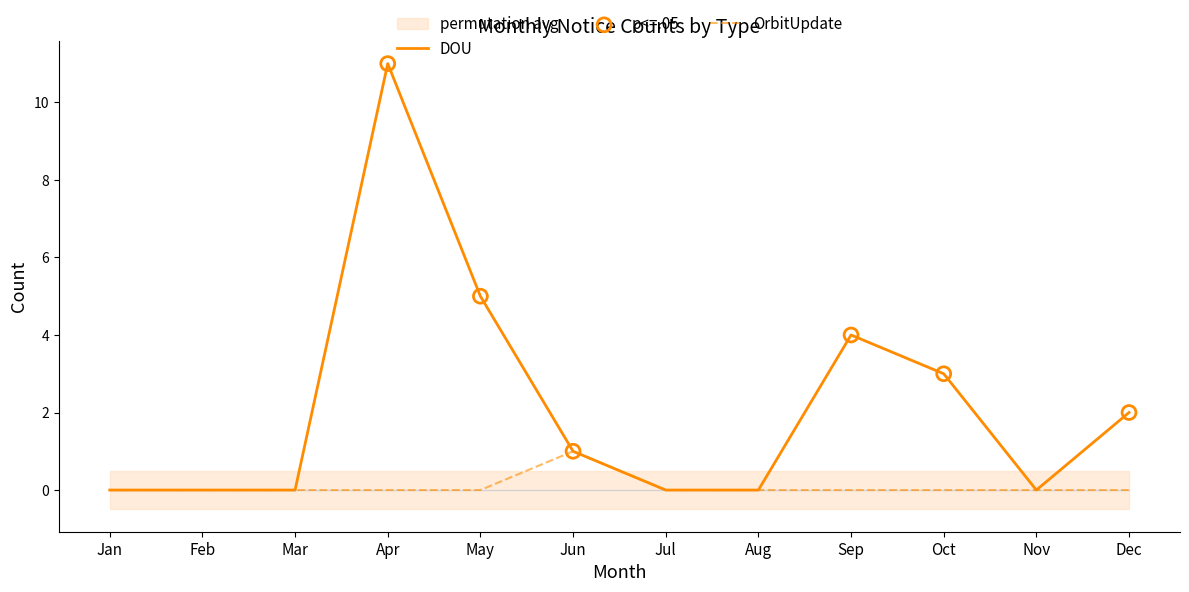

Is it true that DOU equals 4 at Sep?

True